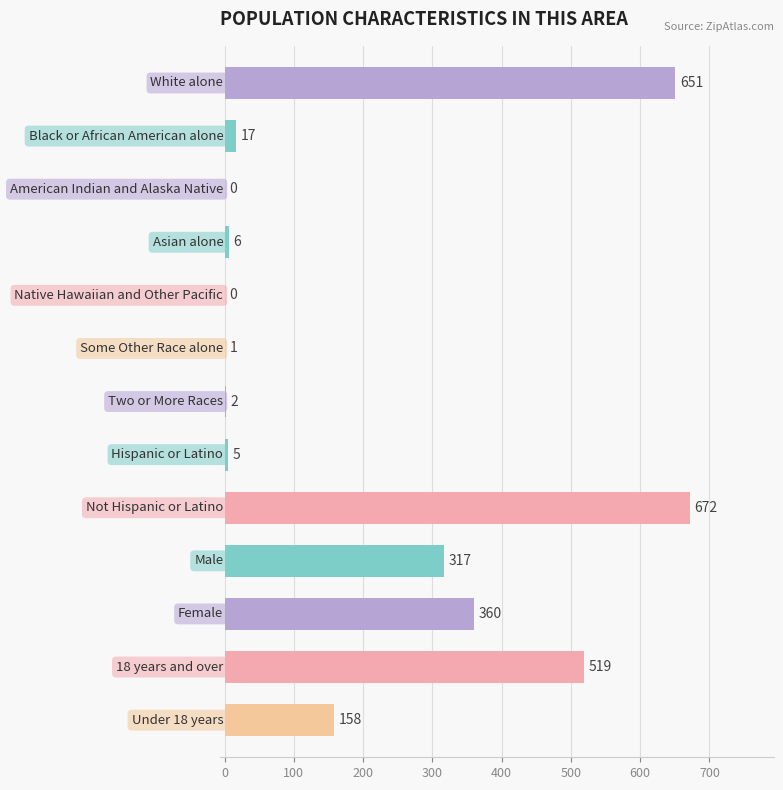

How many positive values are there?

11